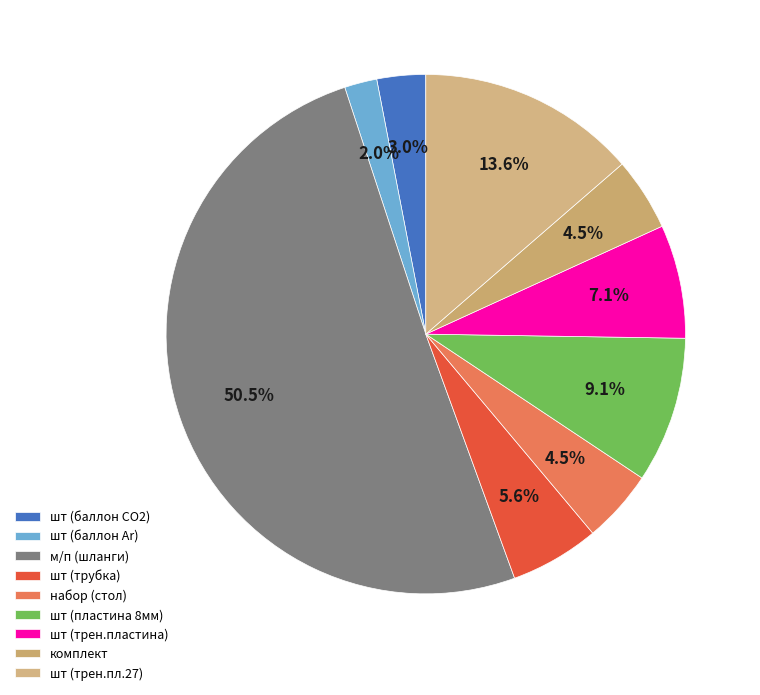

Which slice is the largest?

м/п (шланги)